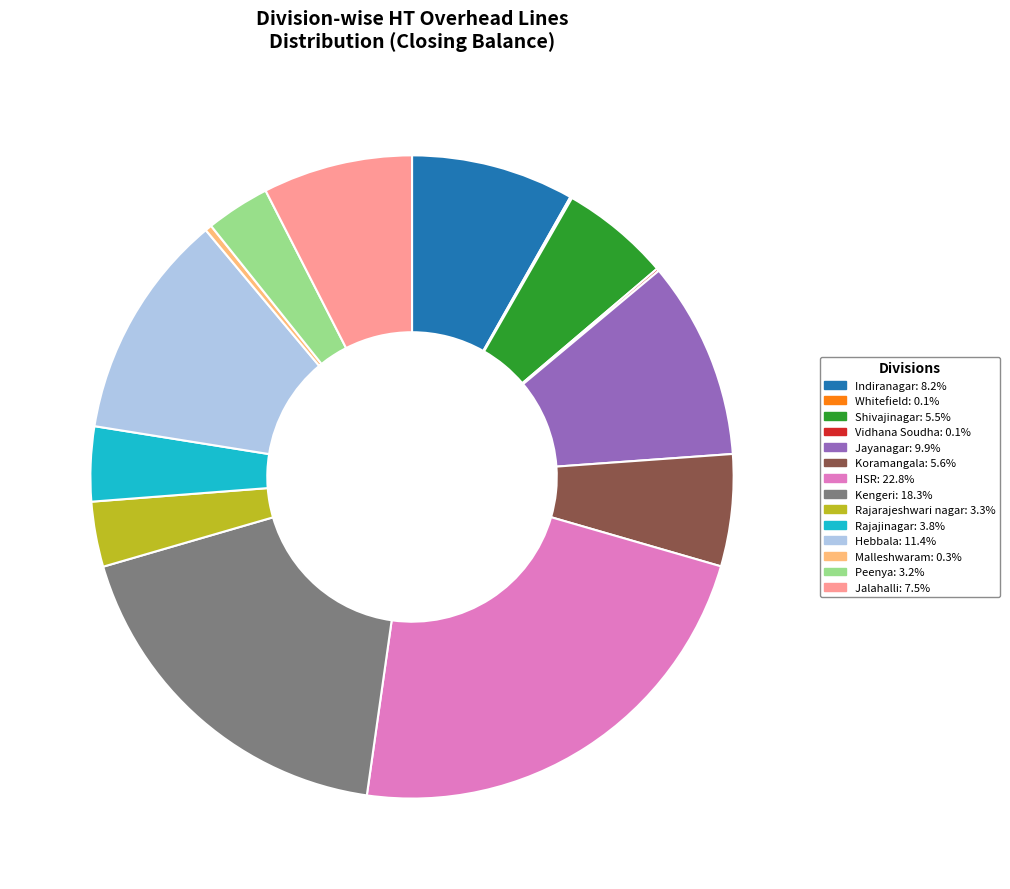

Which has a higher value, Rajajinagar or Koramangala?

Koramangala